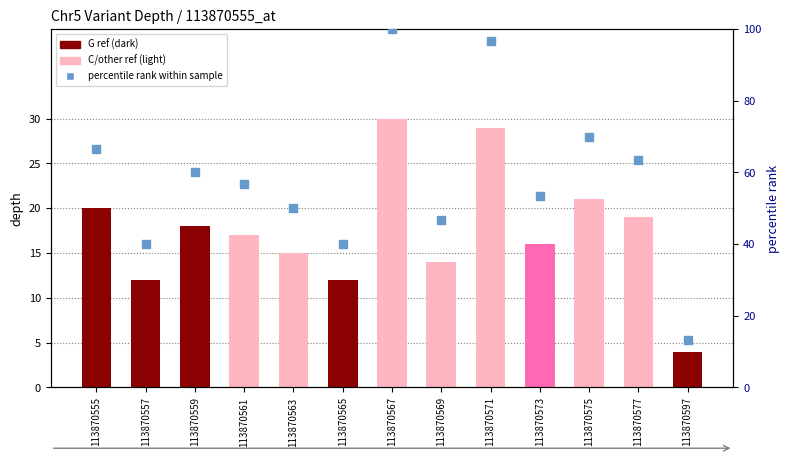

What is the change in value from 113870575 to 113870597?

-56.7